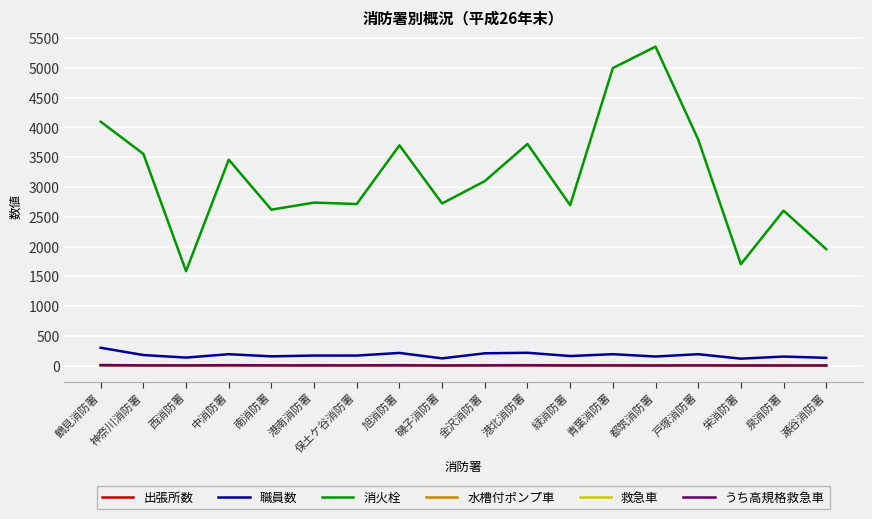

Is this an area chart (filled region under the line)?

No